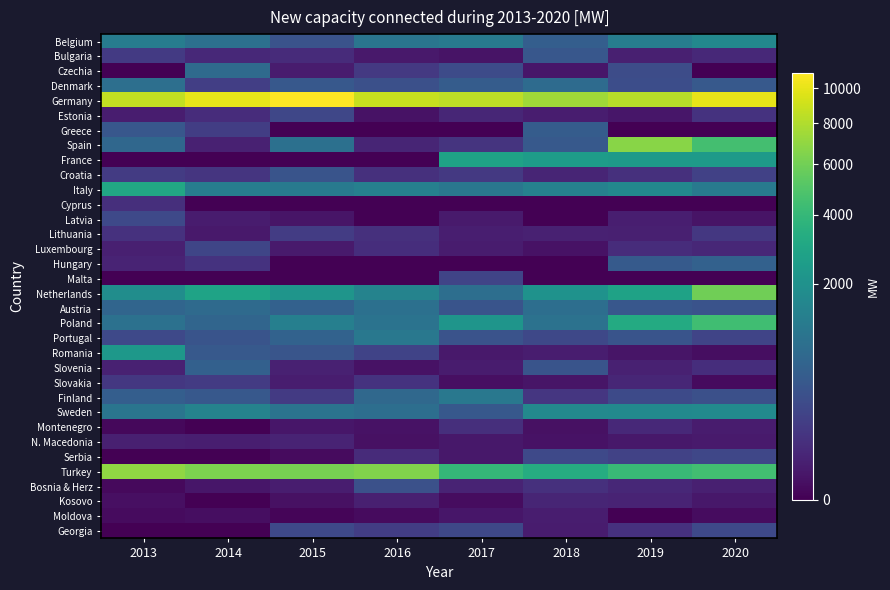

At how many categories does at least one series exceed 9064?

3